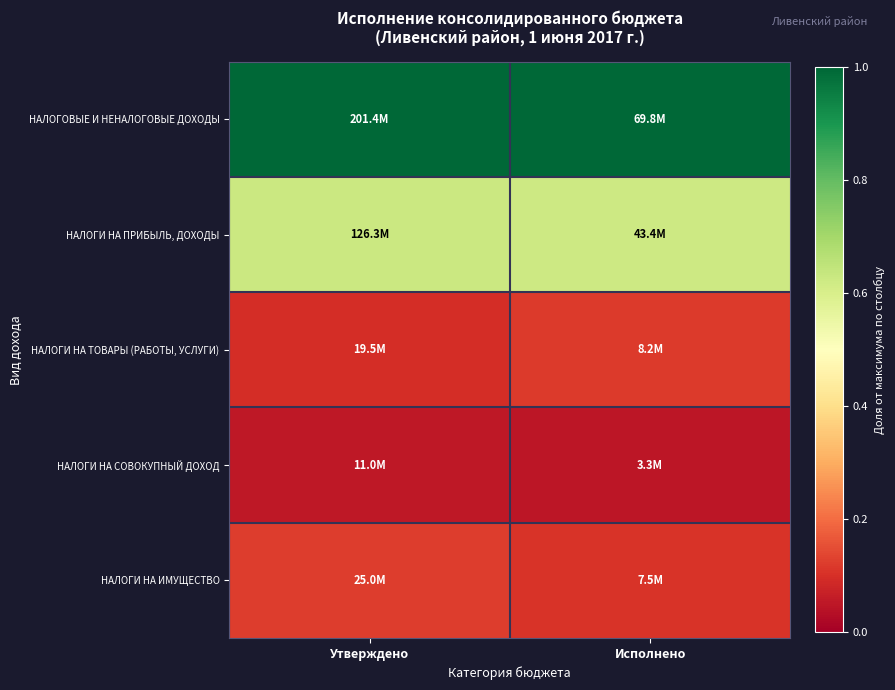

What is the greatest value displayed?

1.0